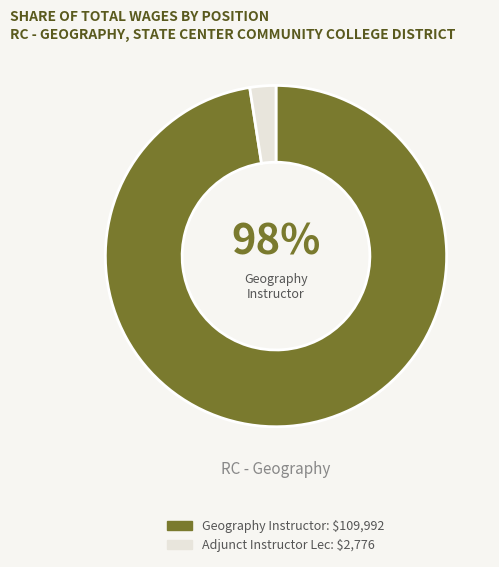

Does any single category account for the majority?

Yes